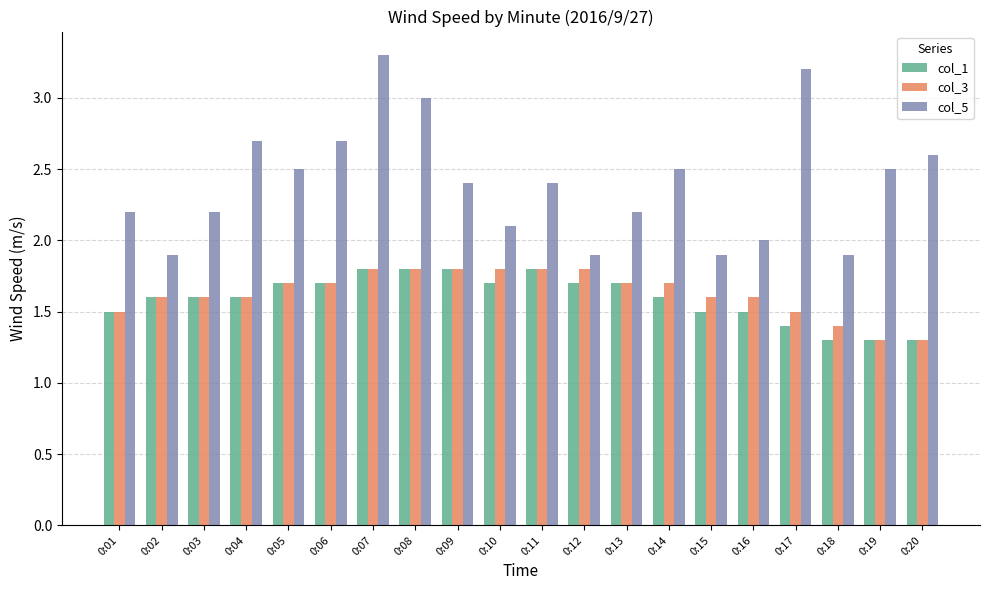

The value of col_3 at 0:06 is 1.7. True or false?

True